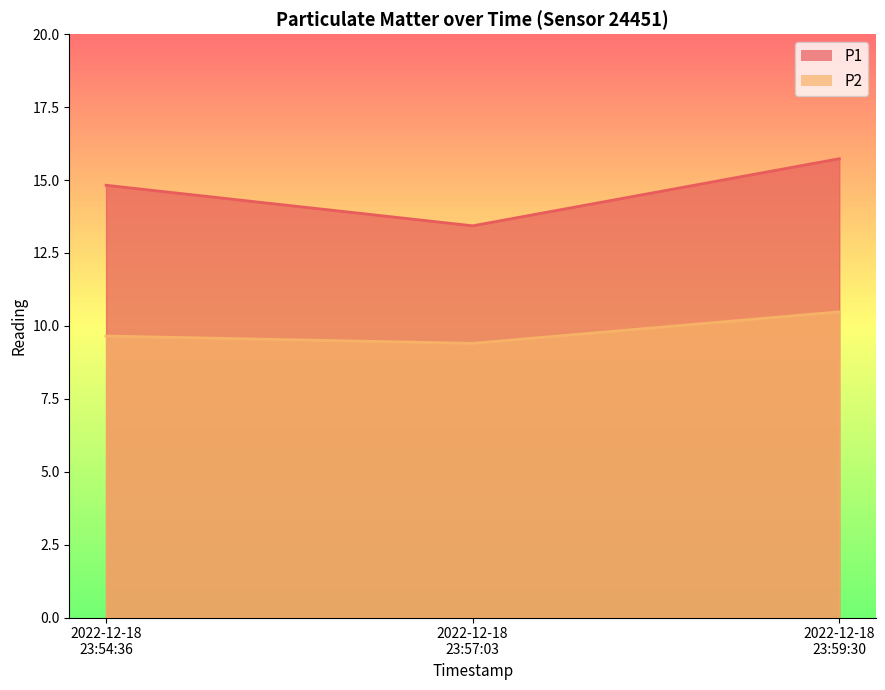

What is the lowest value of the P2 series?

9.4